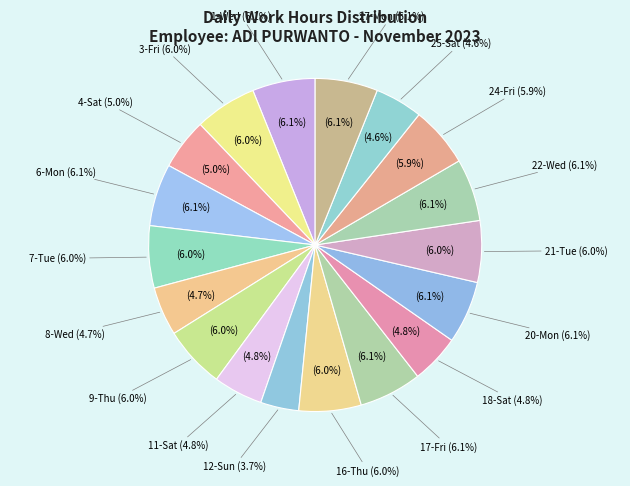

Is the sum of 22-Wed and 25-Sat greater than half?

No